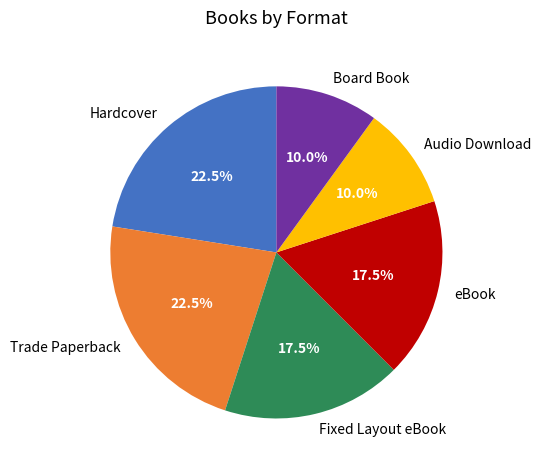

Approximately how many times larger is the value at eBook compared to Fixed Layout eBook?

1.0